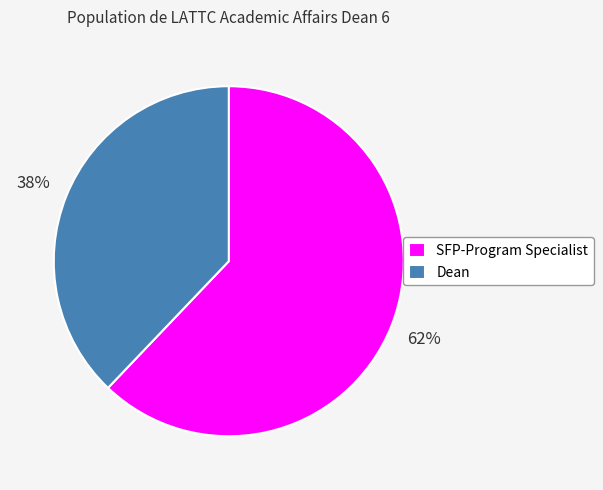

Do Dean and SFP-Program Specialist together represent more than half of the pie?

Yes